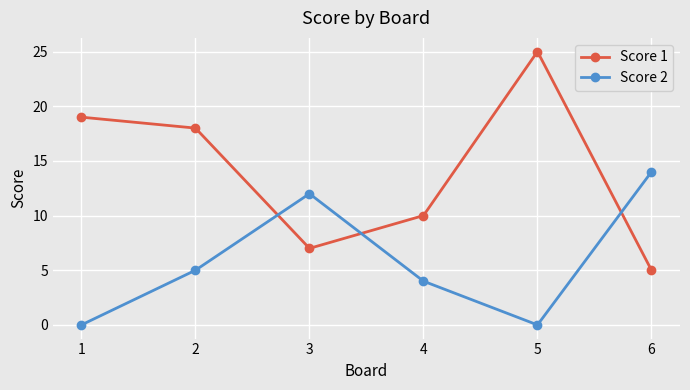

Is this an area chart (filled region under the line)?

No